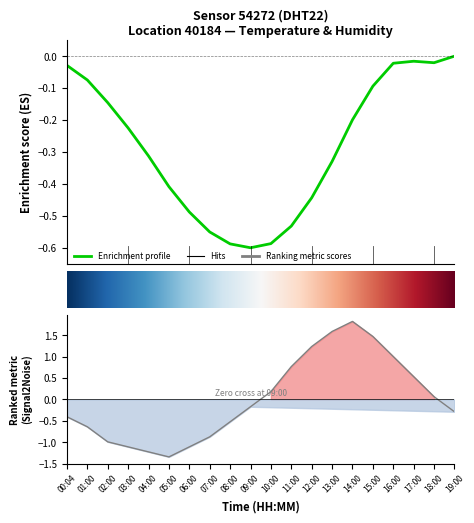

True or false: the data shows 0.5 at 16:00.

False